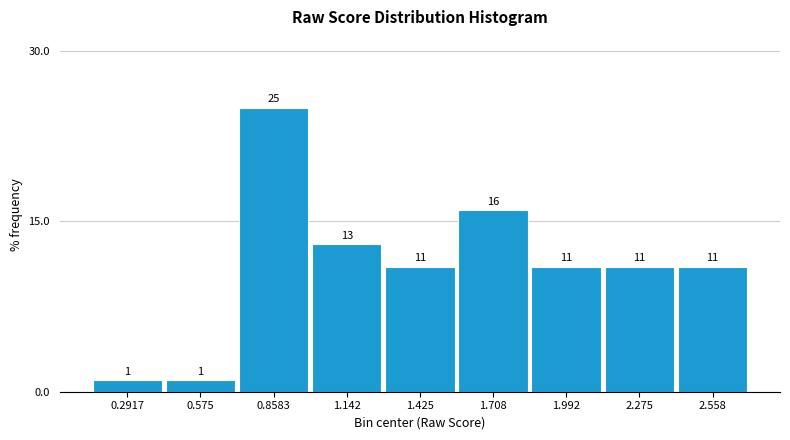

Which range on the x-axis has the tallest bar?

0.70 to 1.00